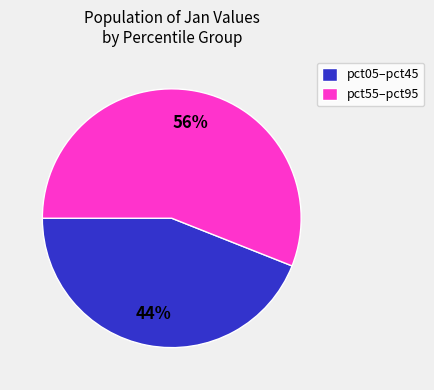

Do pct05–pct45 and pct55–pct95 together represent more than half of the pie?

Yes